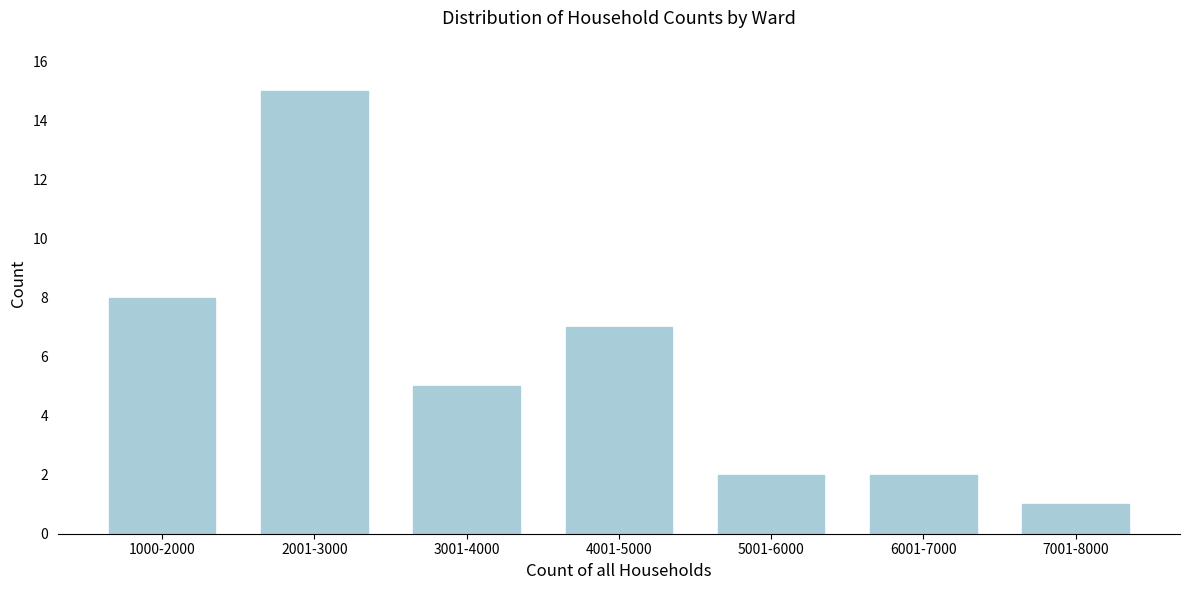

Reading right to left, transcribe all the data shown in this chart.

7001-8000=1	6001-7000=2	5001-6000=2	4001-5000=7	3001-4000=5	2001-3000=15	1000-2000=8